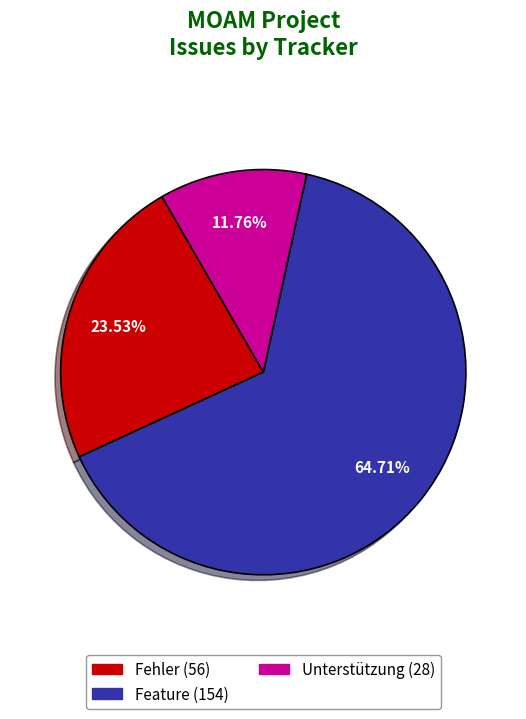

True or false: Unterstützung accounts for 1% of the total.

False